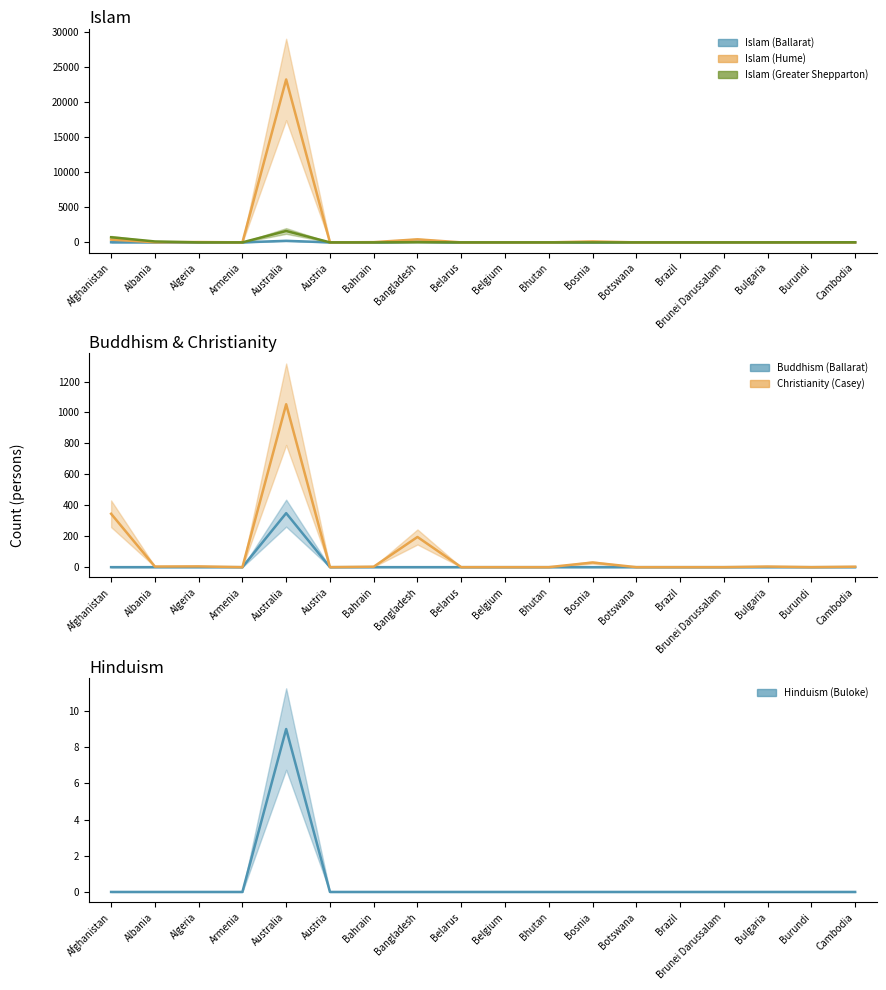

The Islam (Greater Shepparton) series shows 2 at Bulgaria. True or false?

False